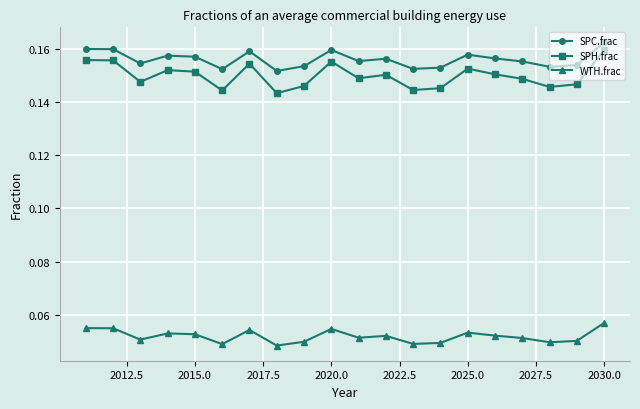

True or false: SPC.frac and SPH.frac cross at least once.

False